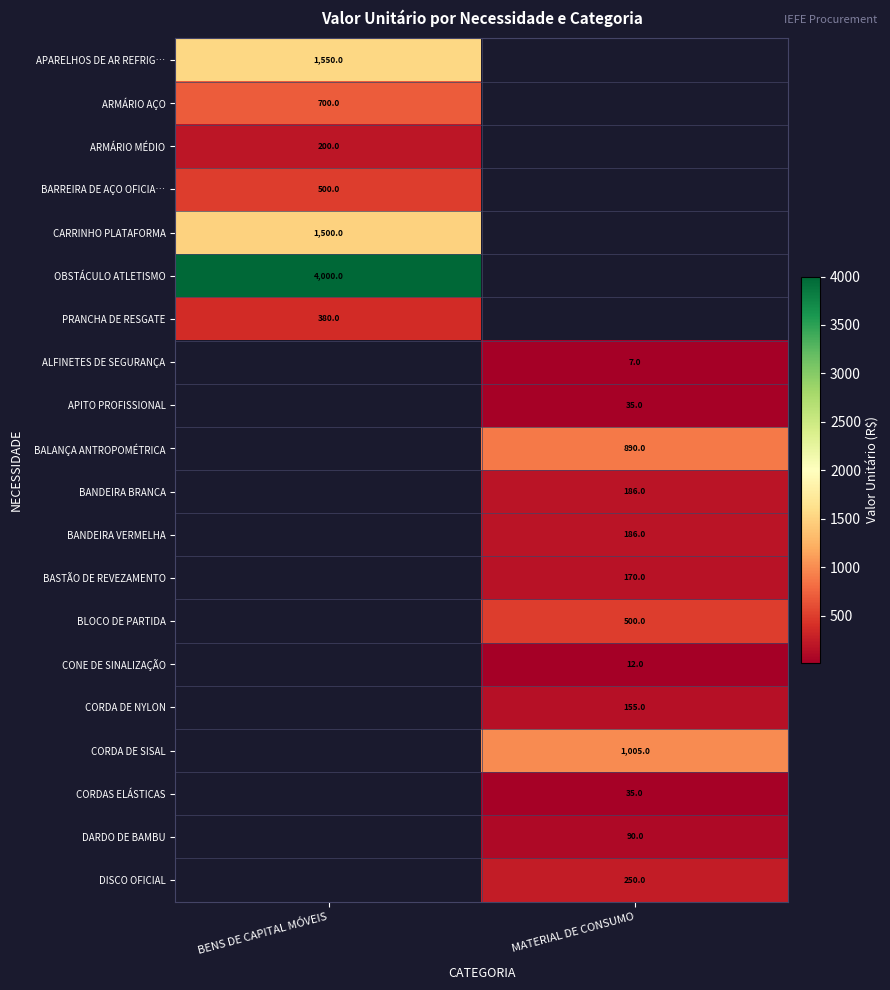

The value of BANDEIRA BRANCA at MATERIAL DE CONSUMO is 78. True or false?

False